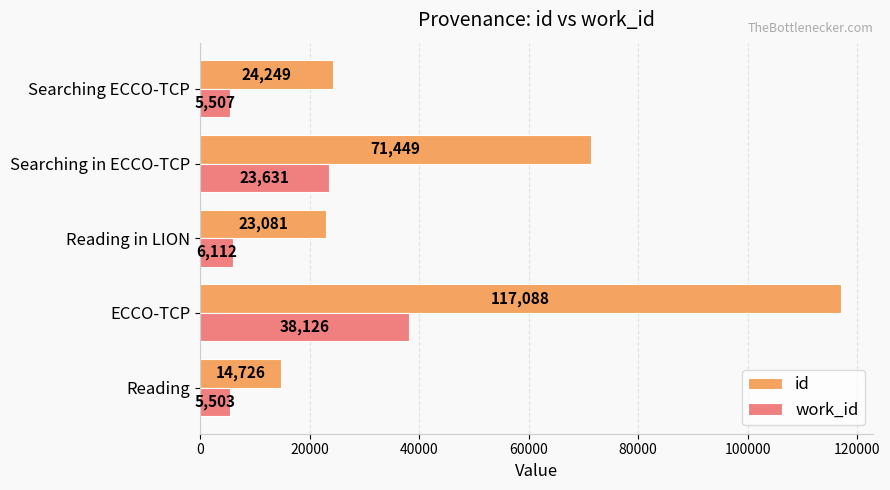

Read the work_id value at Searching ECCO-TCP.

5507